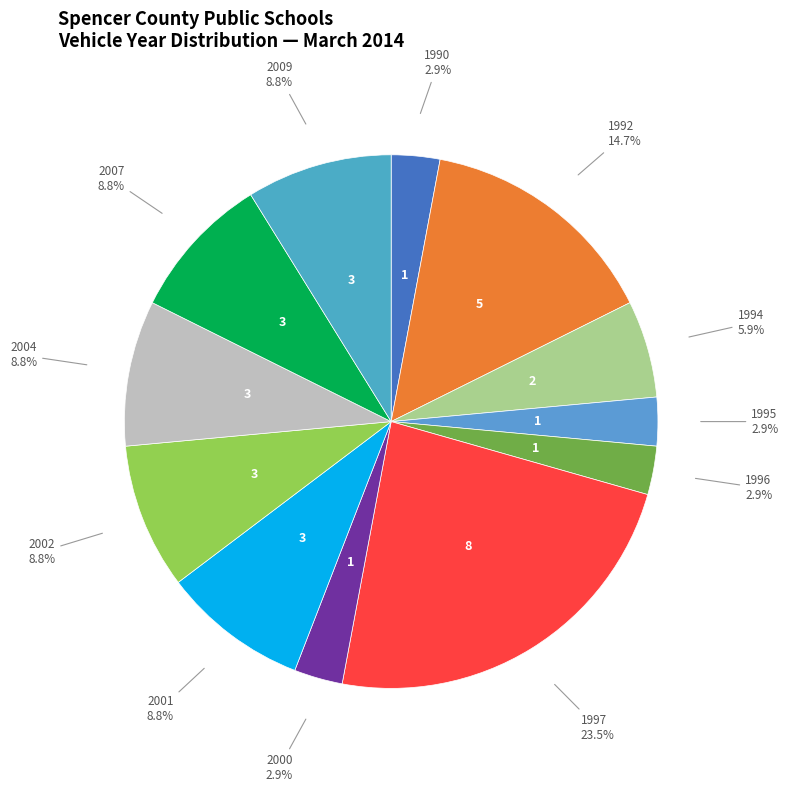

Which category has the biggest portion of the pie?

1997